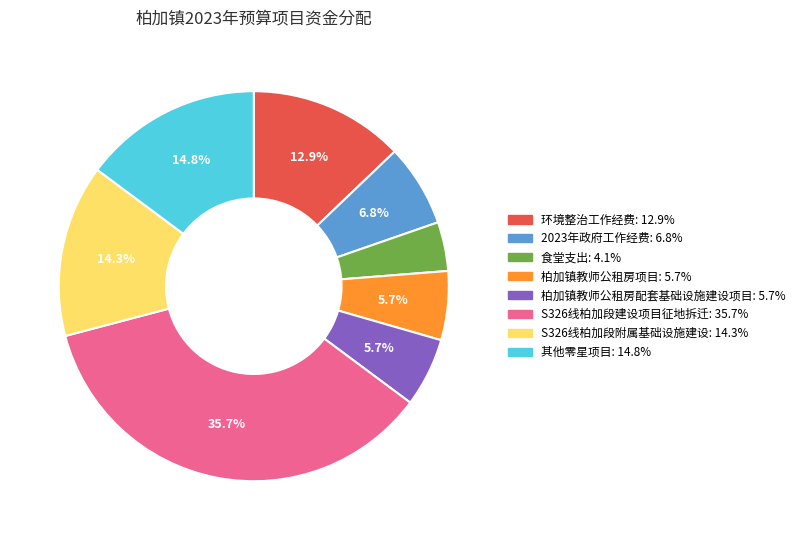

How many segments does this pie chart have?

8